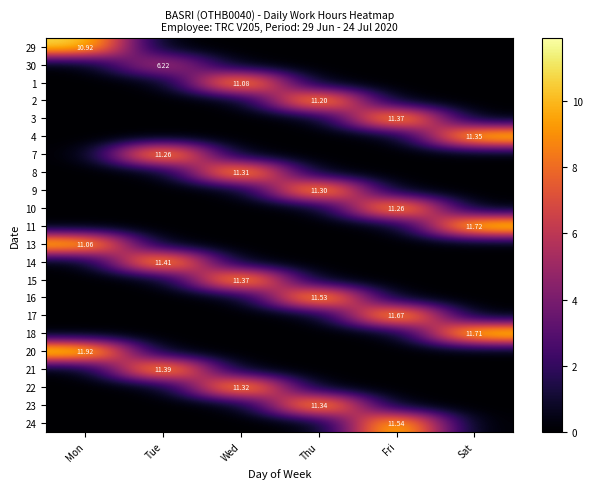

How many values in the 16 series exceed 0?

1